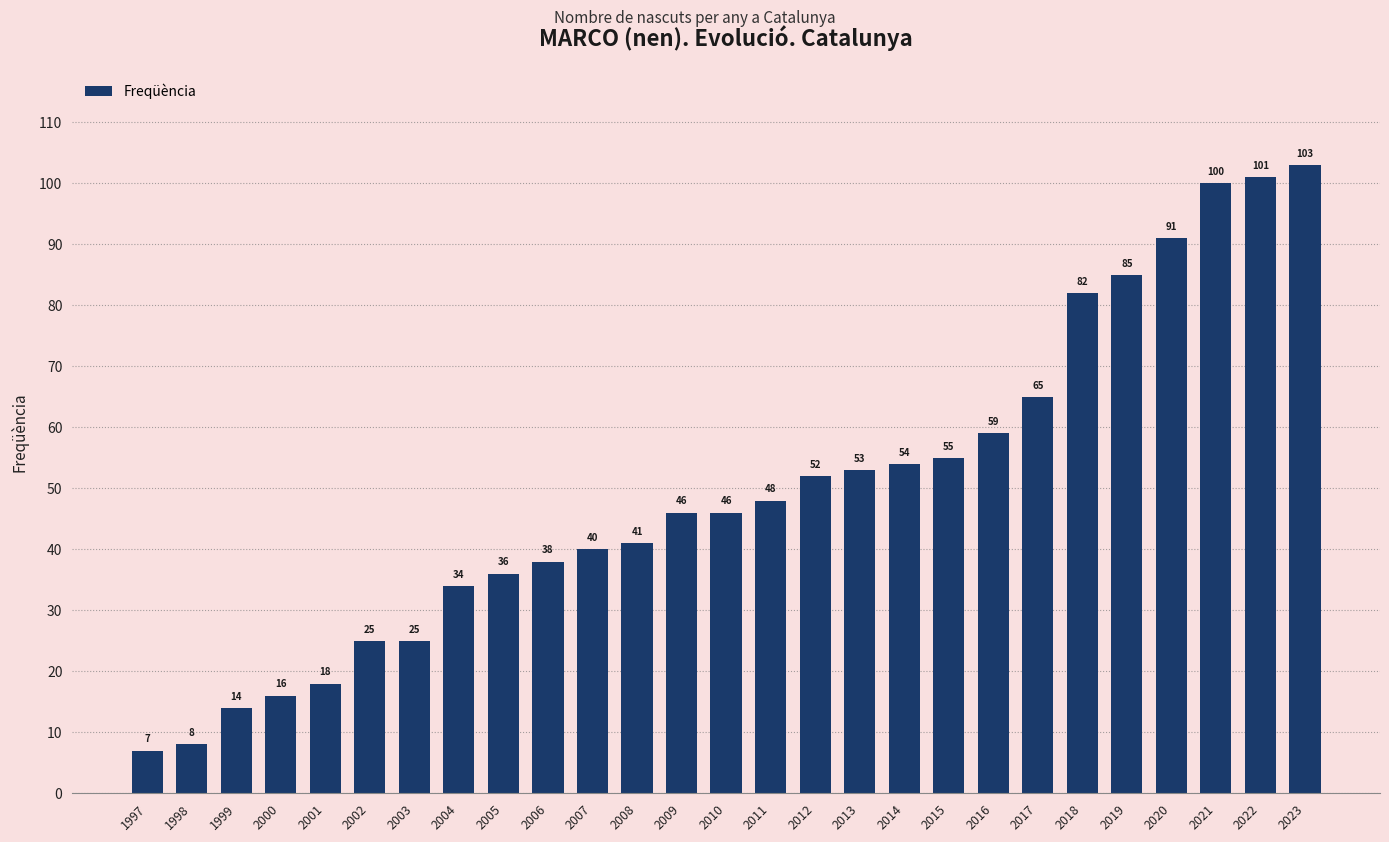

Read the value at 2019.

85